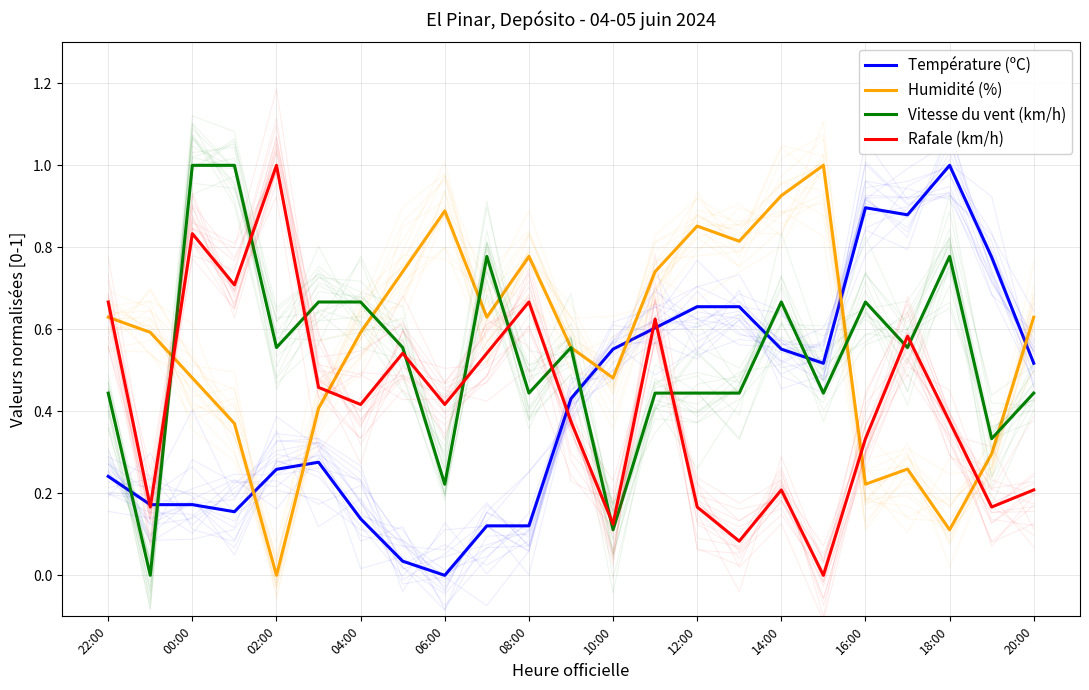

How many lines are shown in the chart?

4